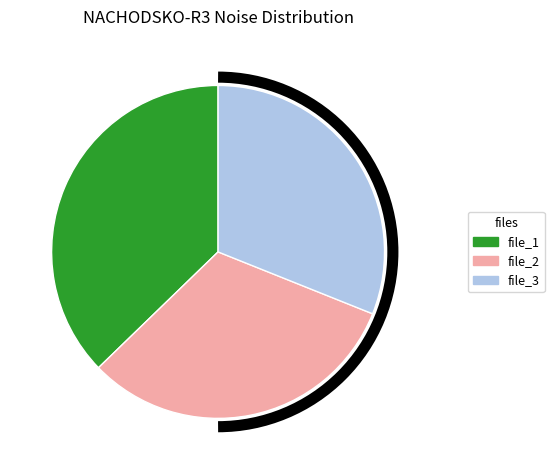

Rank the categories by value from lowest to highest.

file_3, file_2, file_1